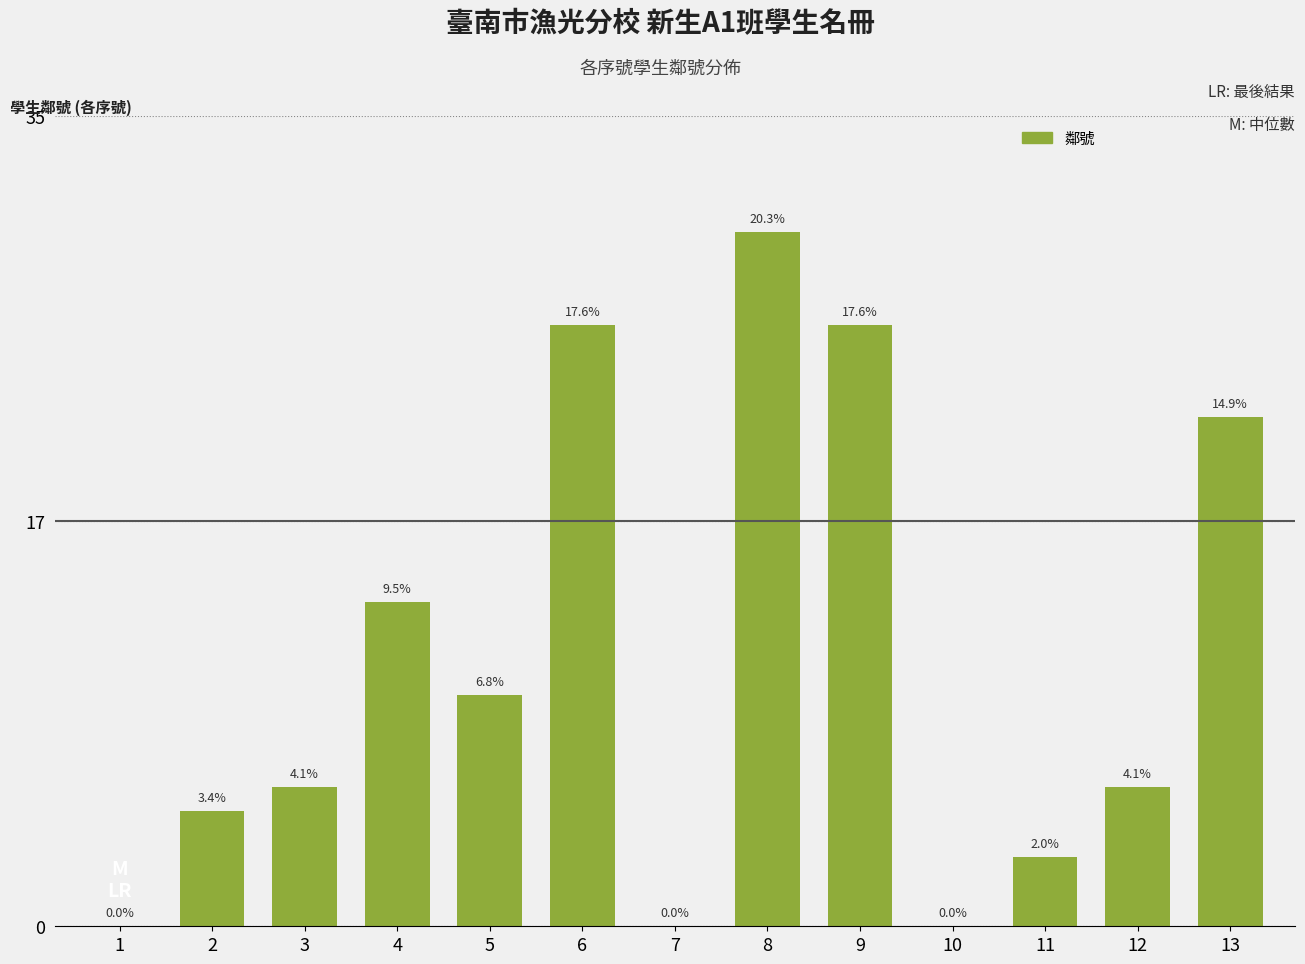

What is the sum of the values at 11 and 13?

25